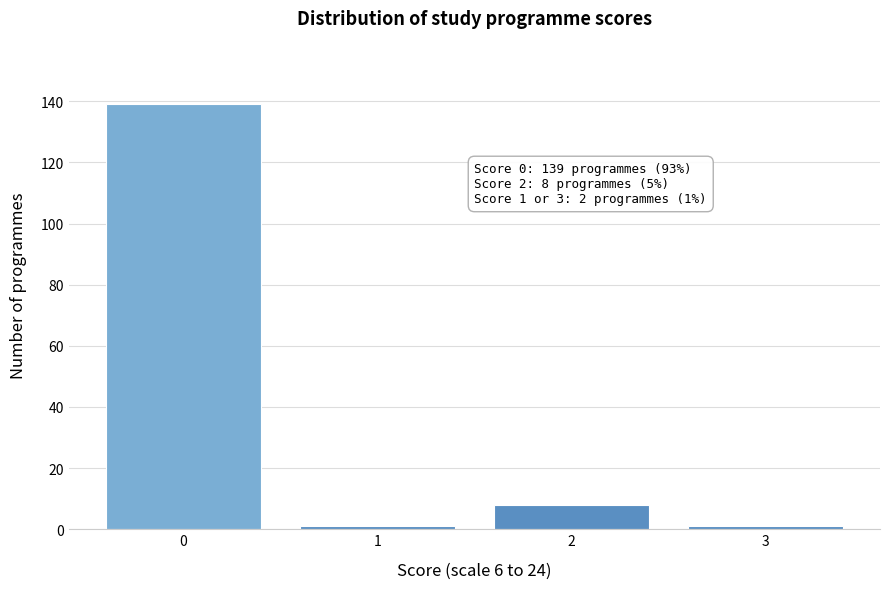

Reading left to right, what are all the values shown in this chart?

0=139	1=1	2=8	3=1